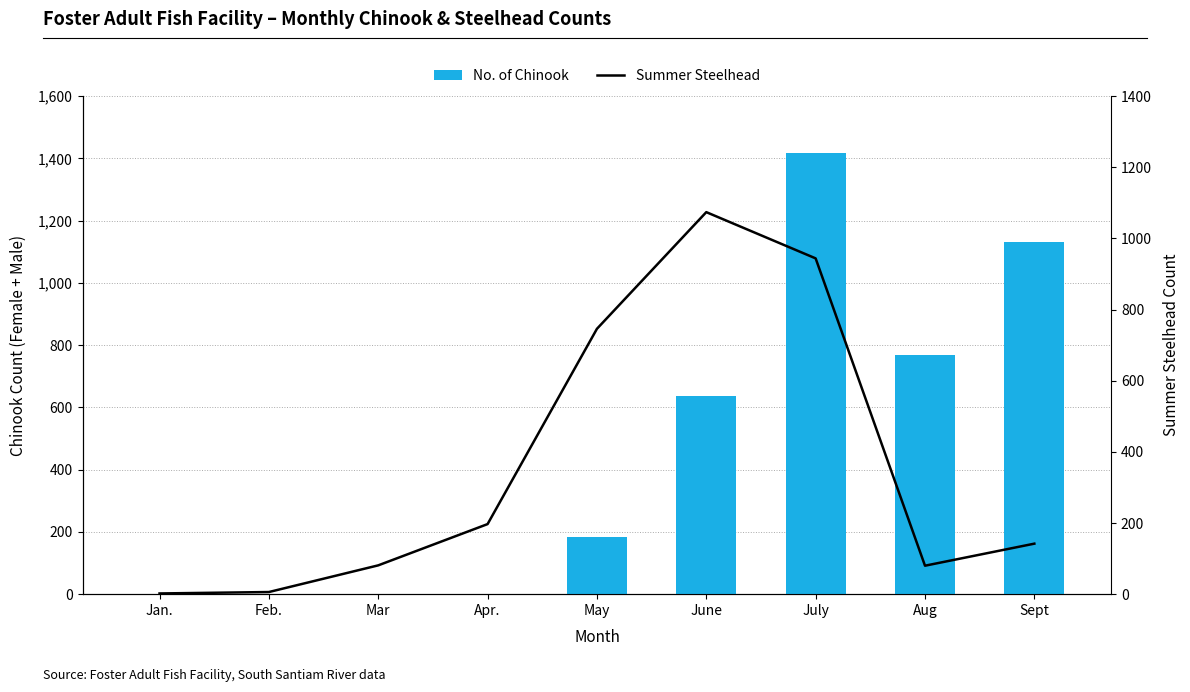

Reading left to right, extract all data points from this chart.

No. of Chinook: 0	0	0	2	183	637	1418	769	1132
Summer Steelhead: 2	6	81	197	746	1074	944	80	142